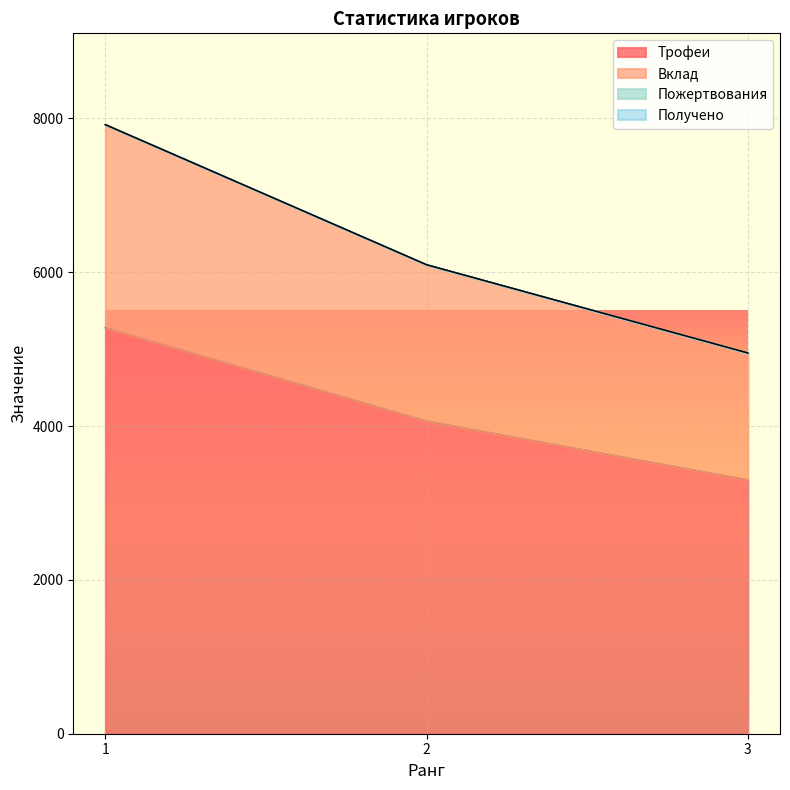

At which category does the chart reach its minimum across all series?

3